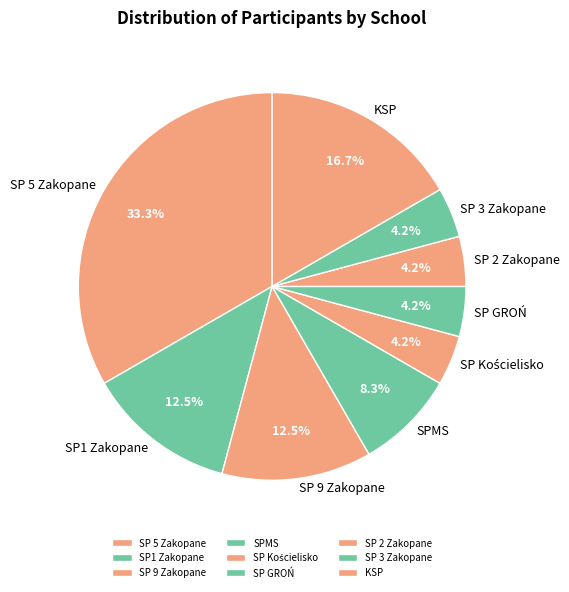

Approximately how many times larger is the value at SP 2 Zakopane compared to SP 3 Zakopane?

1.0